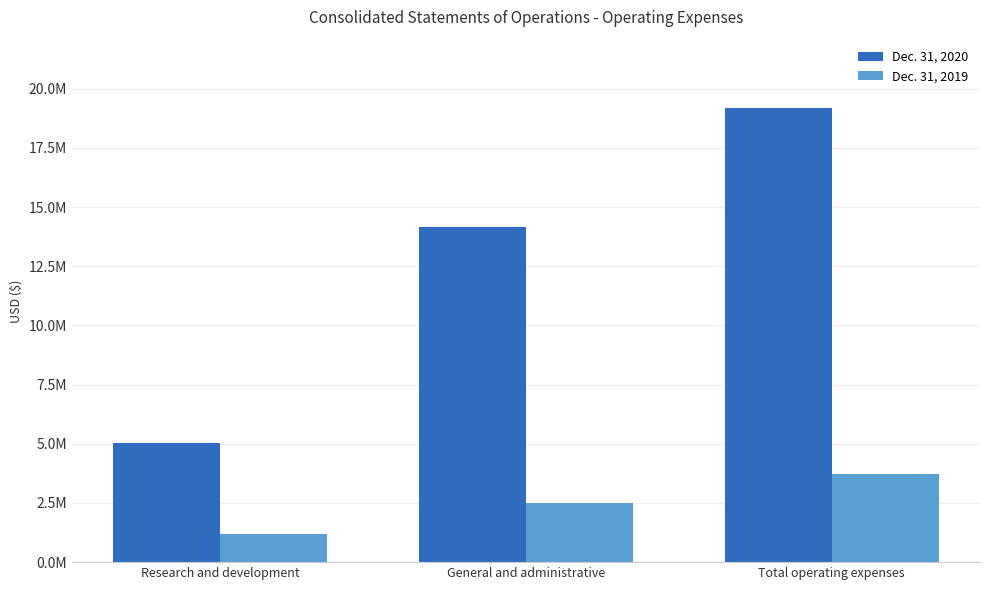

Which series changed the most between General and administrative and Total operating expenses?

Dec. 31, 2020